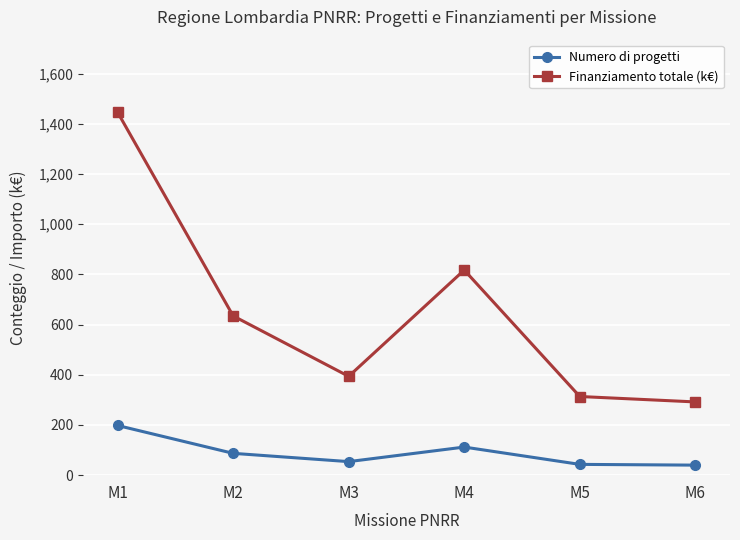

List the series in order of their peak value, lowest first.

Numero di progetti, Finanziamento totale (k€)